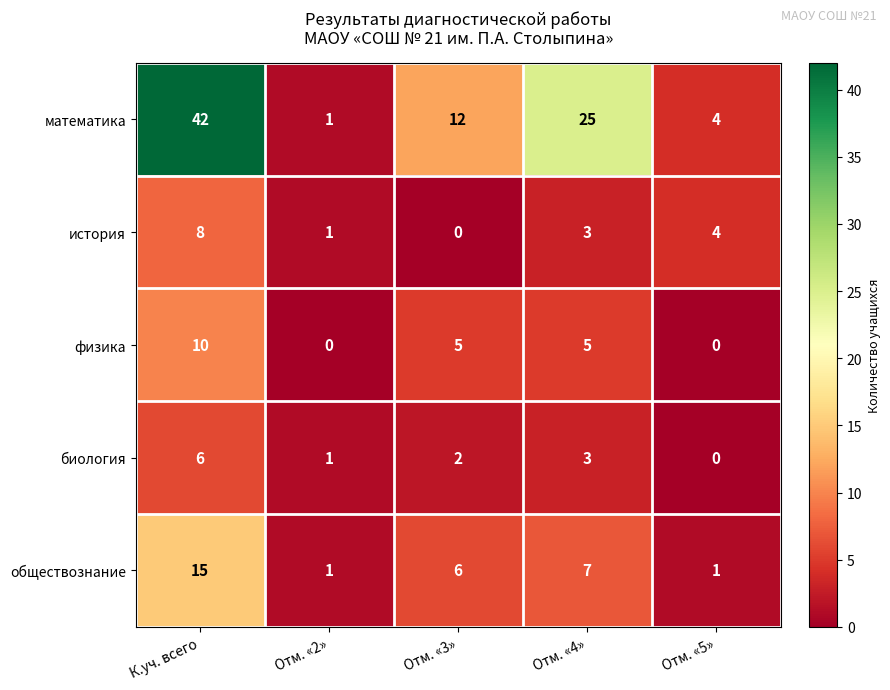

True or false: математика has a value of 57 at К.уч. всего.

False